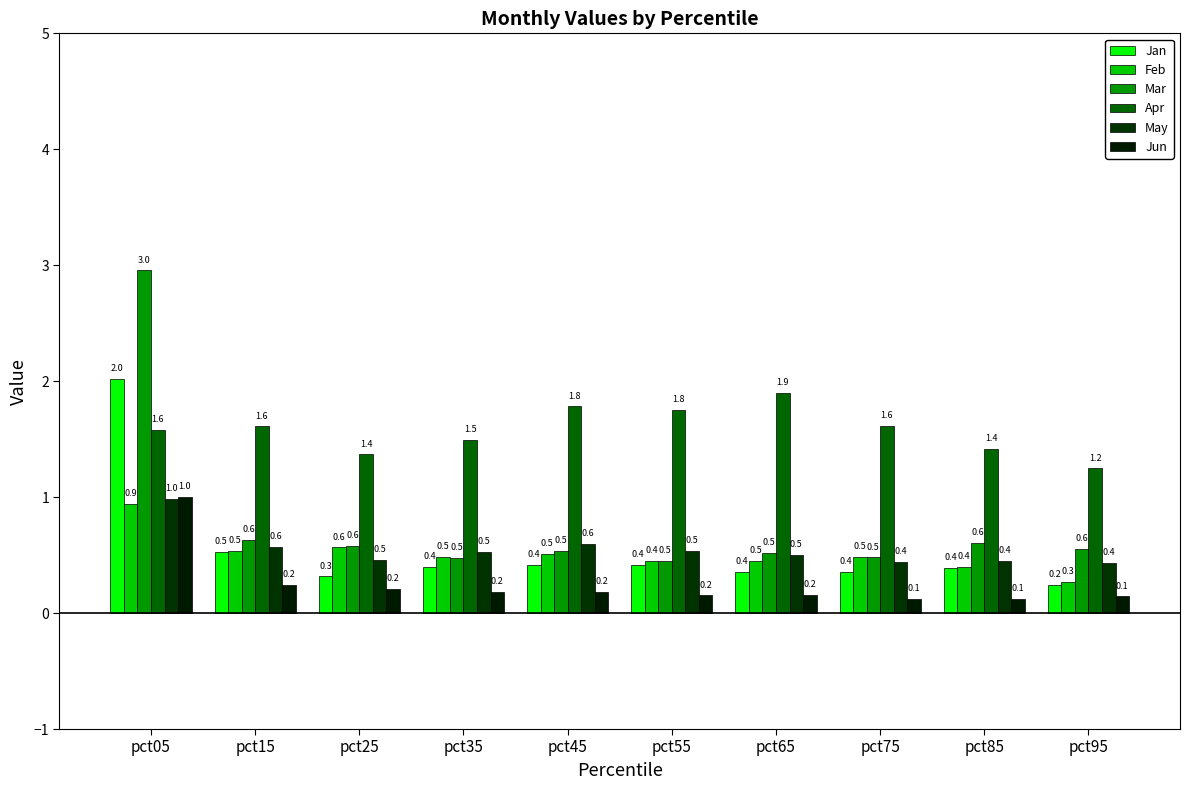

Are the bars horizontal?

No